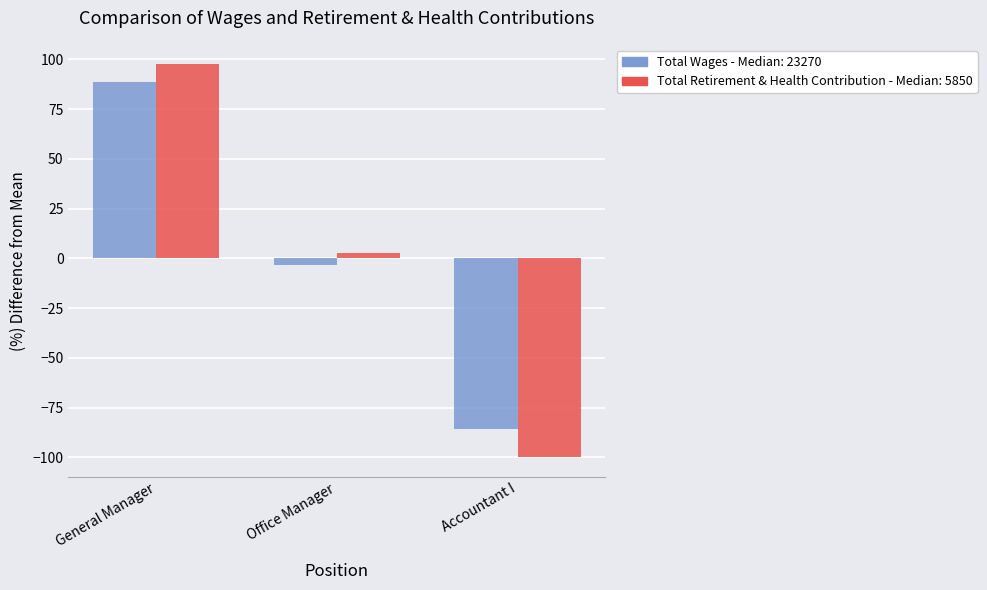

At which category does the chart reach its peak across all series?

General Manager